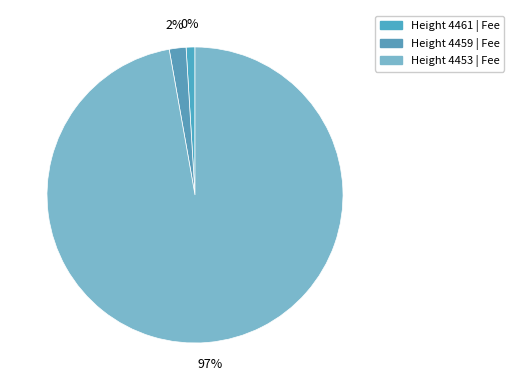

True or false: 4461 accounts for 11% of the total.

False